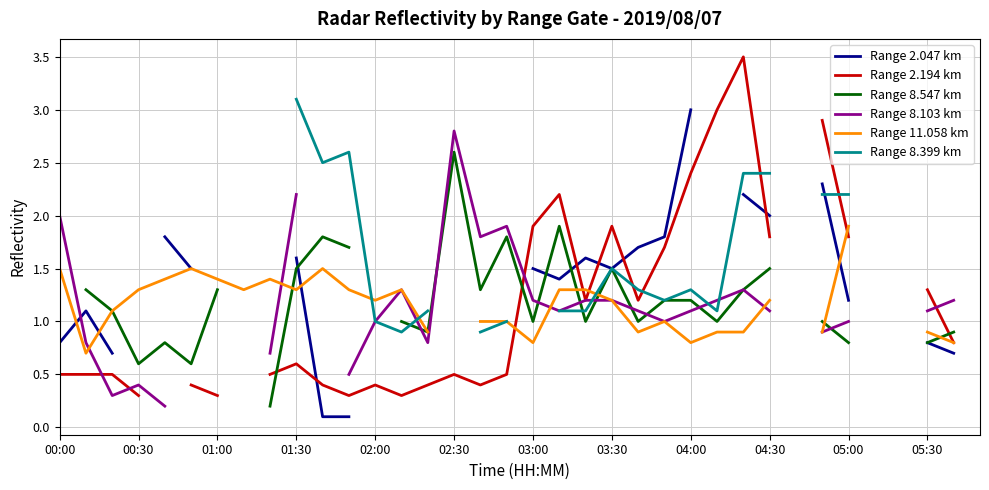

How many distinct data groups are displayed?

6